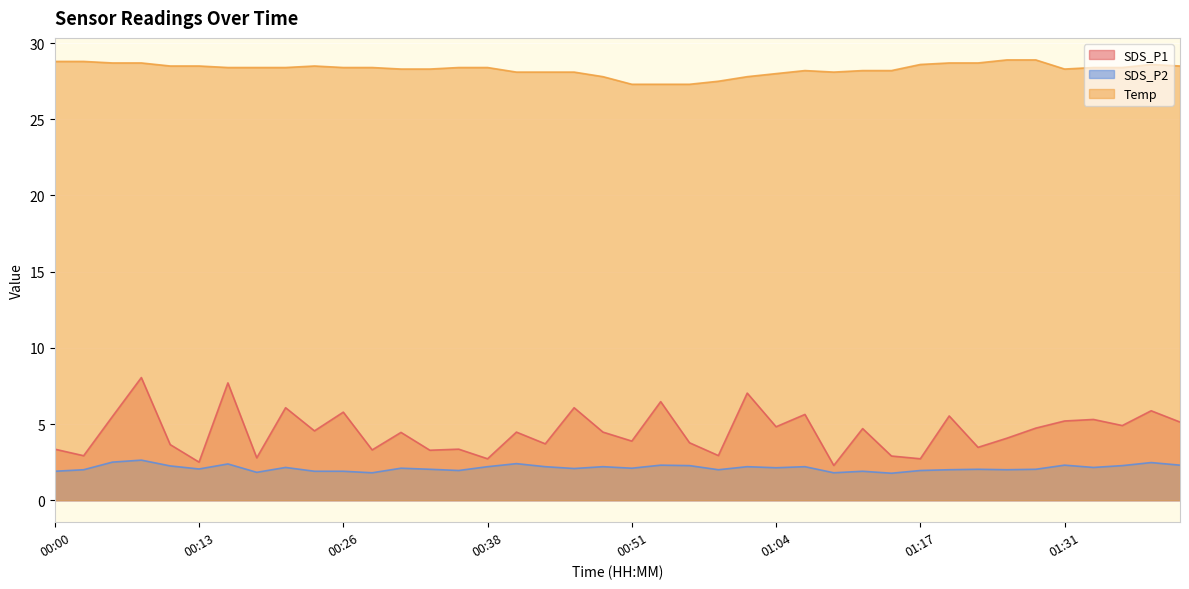

What position from the left is 01:36?

38